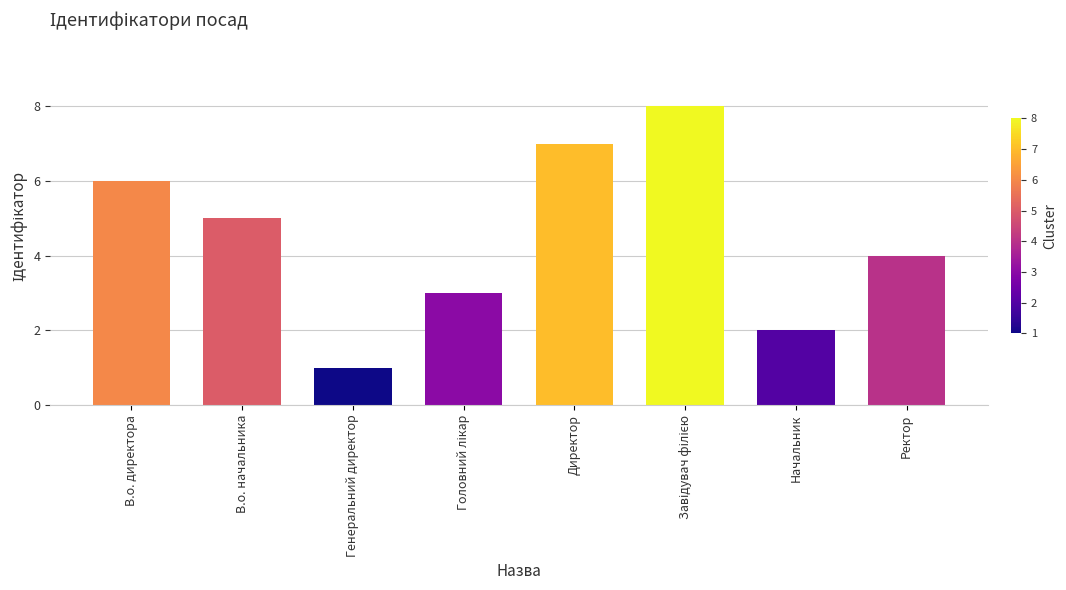

Where does the data first go above 5?

В.о. директора